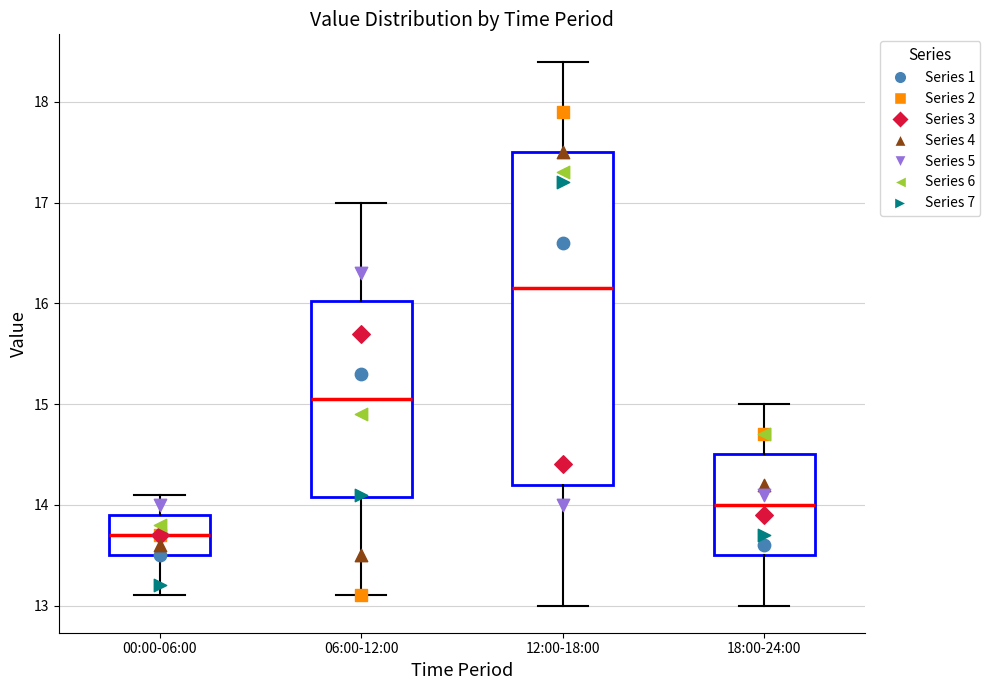

Which box has the highest median line?

12:00-18:00